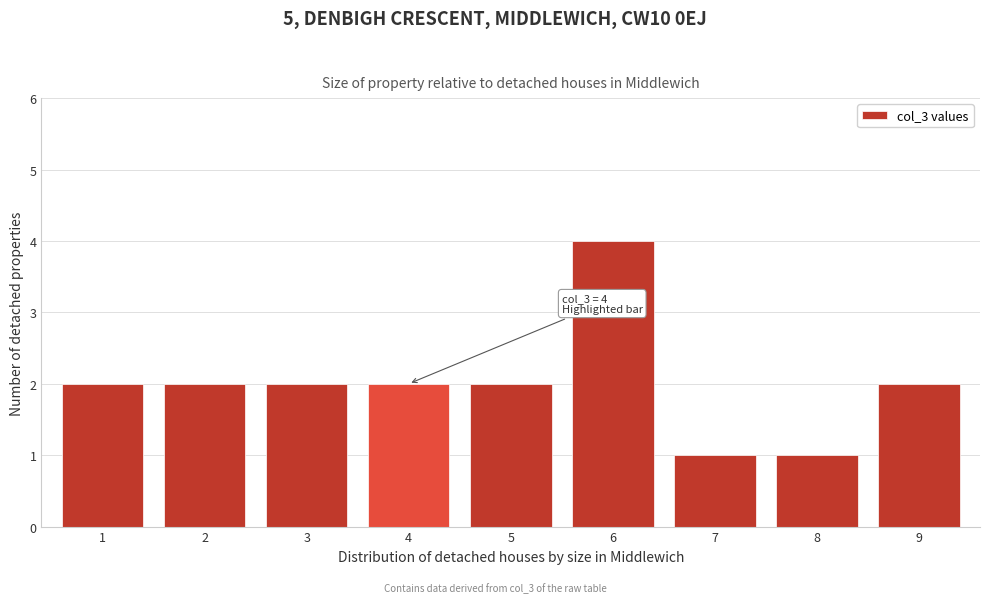

Reading left to right, extract all data points from this chart.

2	2	2	2	2	4	1	1	2